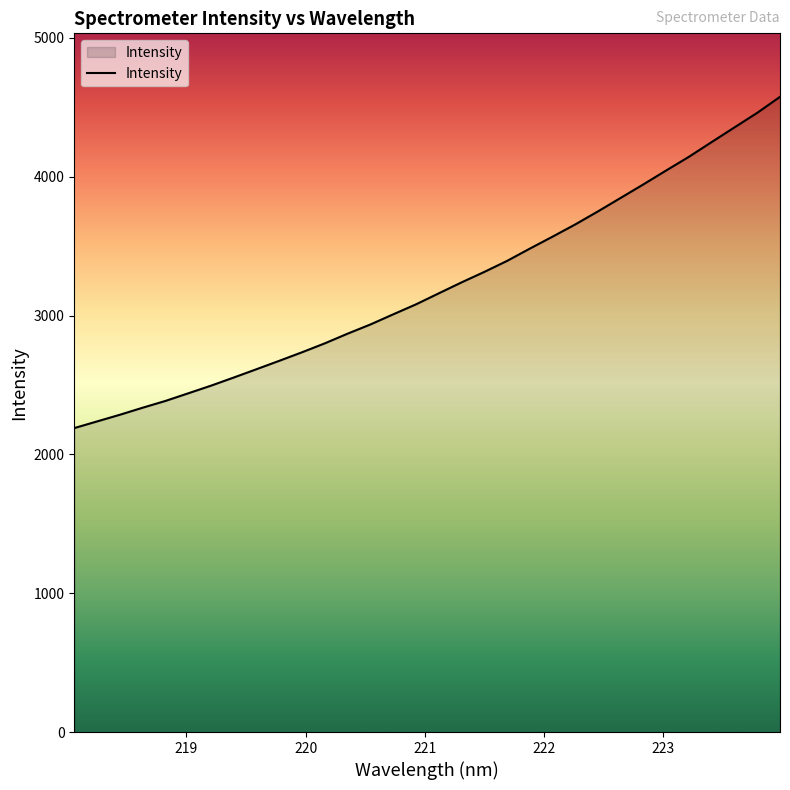

What is the maximum value shown in the chart?

4575.8